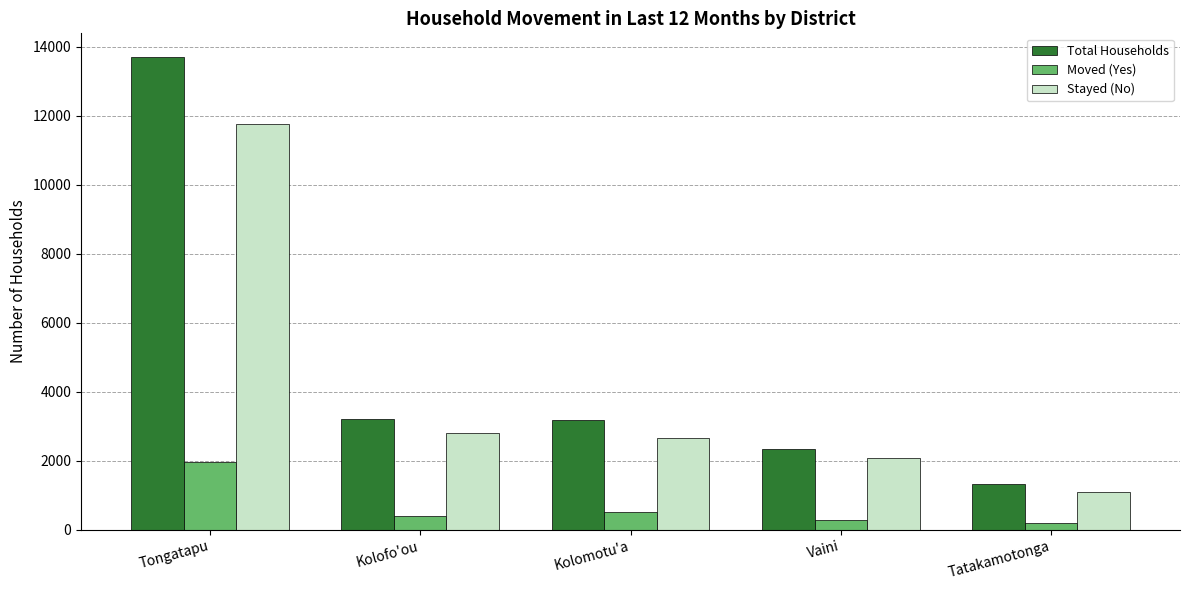

Which series has the largest range (max minus min)?

Total Households